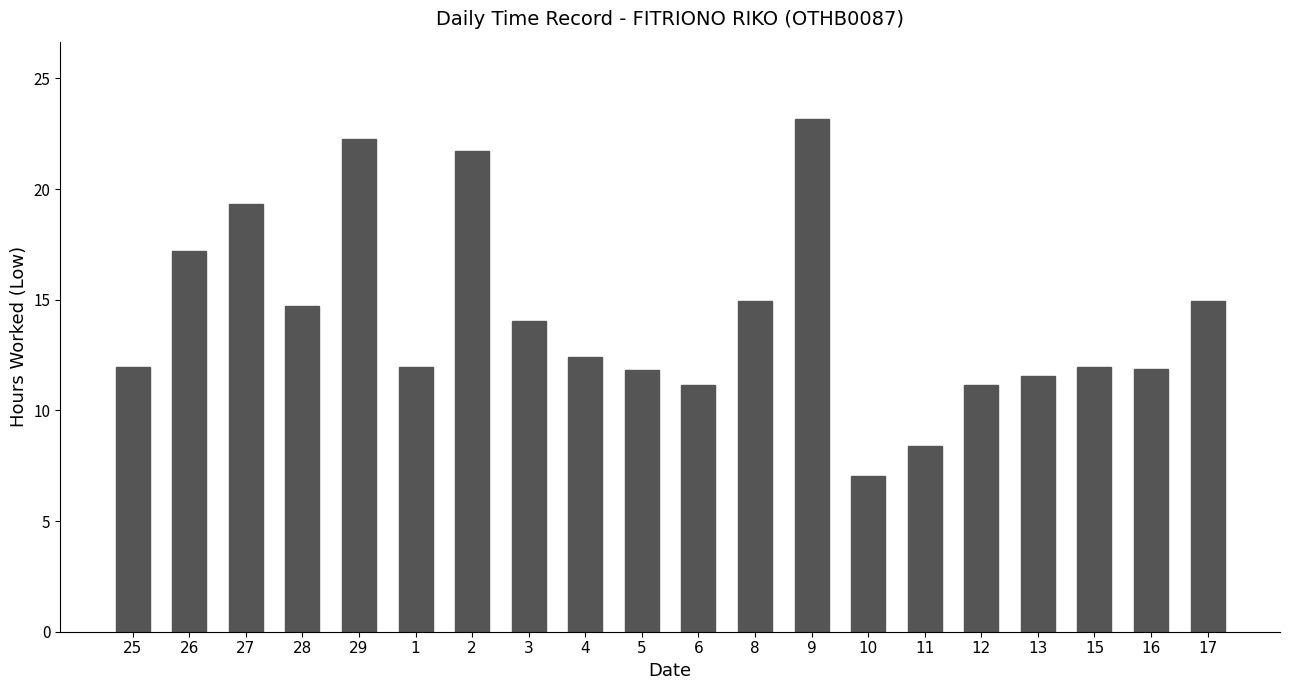

How many bars are there in total?

20